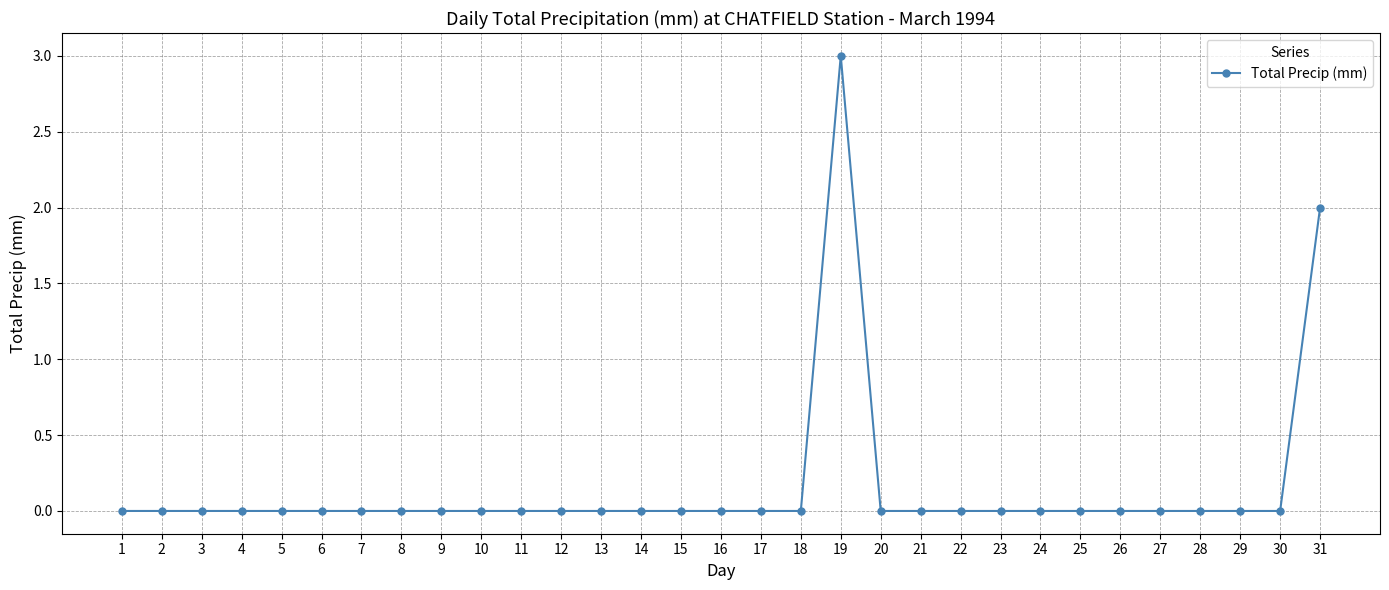

Is it true that the value at 13 is -2?

False